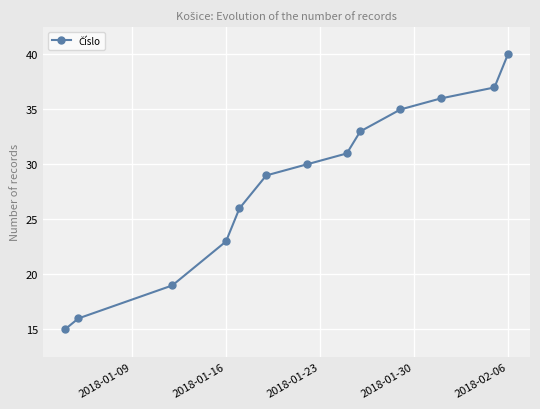

What is the difference between the maximum and minimum values?

25